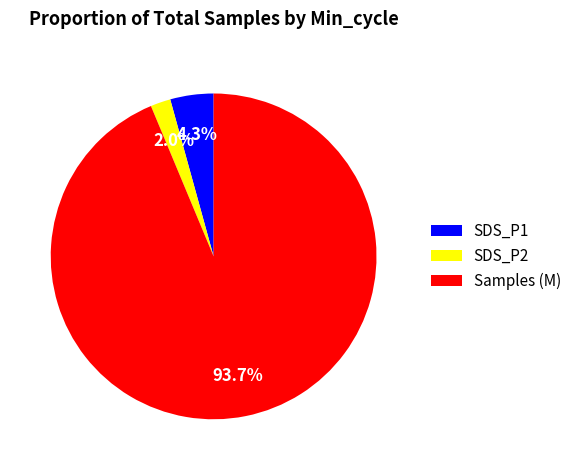

Combined, do Samples (M) and SDS_P2 account for over 50%?

Yes